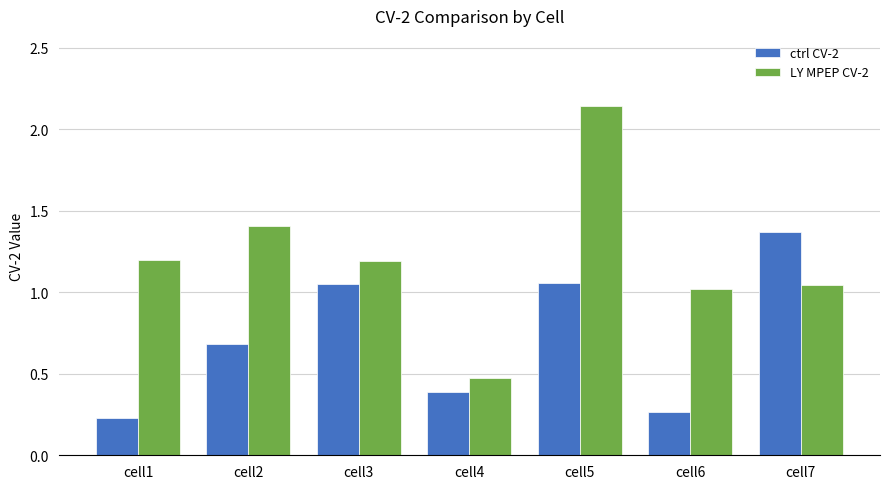

True or false: ctrl CV-2 has a value of 0.4 at cell1.

False